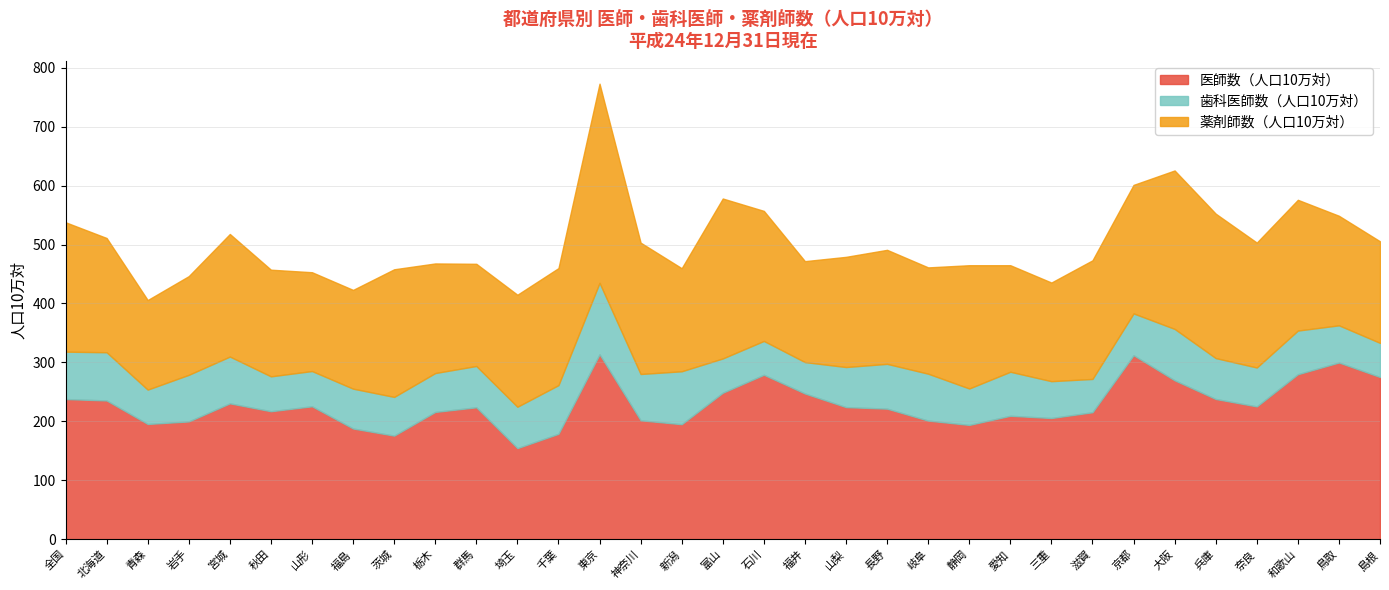

Between 山梨 and 全国, which is larger?

全国